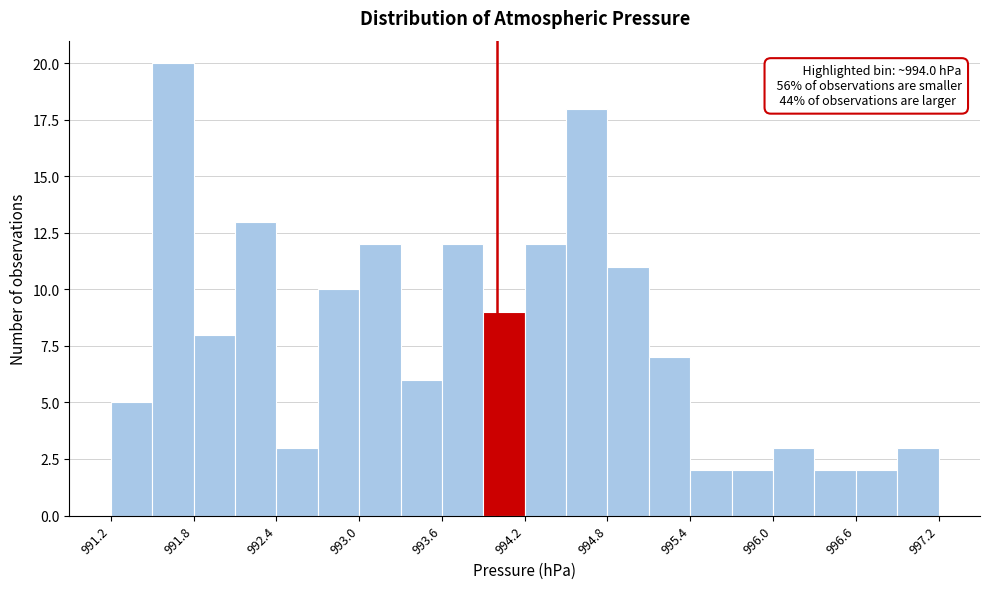

Around what value on the x-axis is the tallest bar? Give the approximate position of its centre, as read against the axis.

991.7